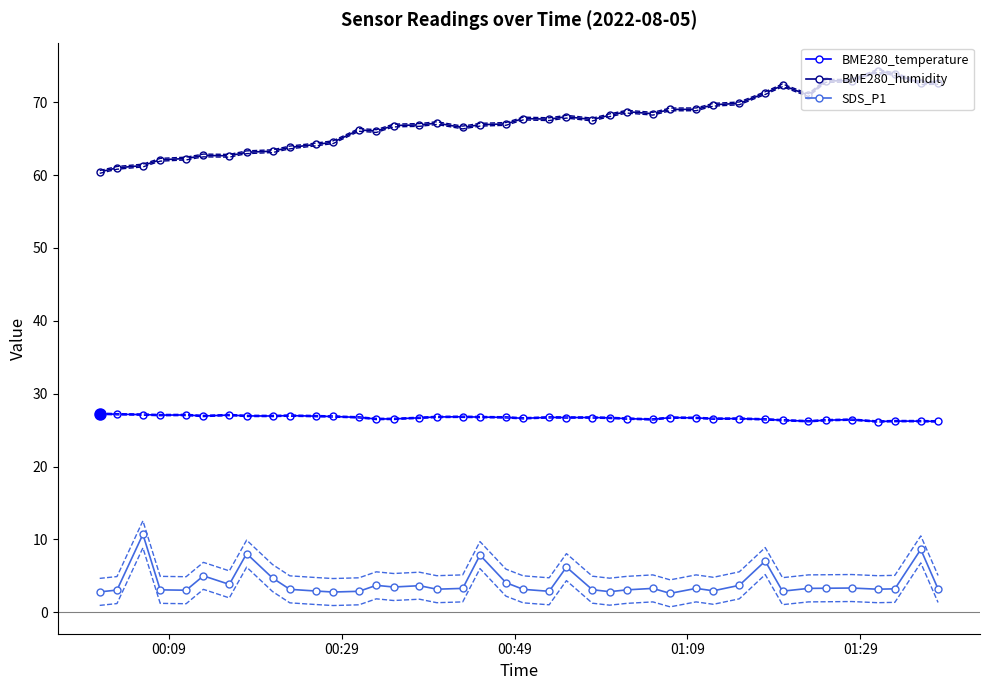

What is the sum of all BME280_temperature values?

1067.9